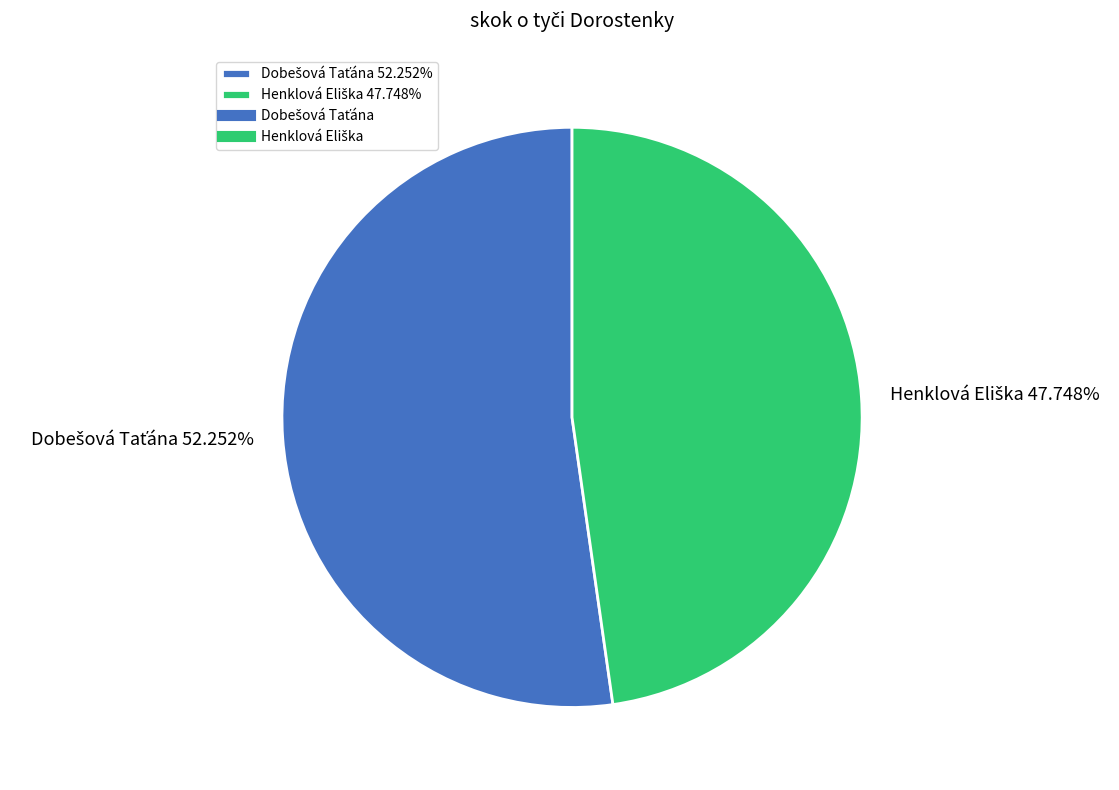

Is there any slice that represents more than half of the pie?

Yes